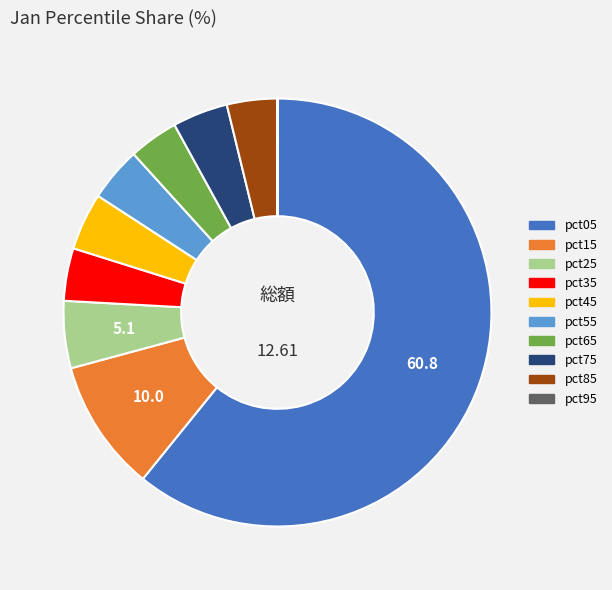

Is the sum of pct75 and pct55 greater than half?

No